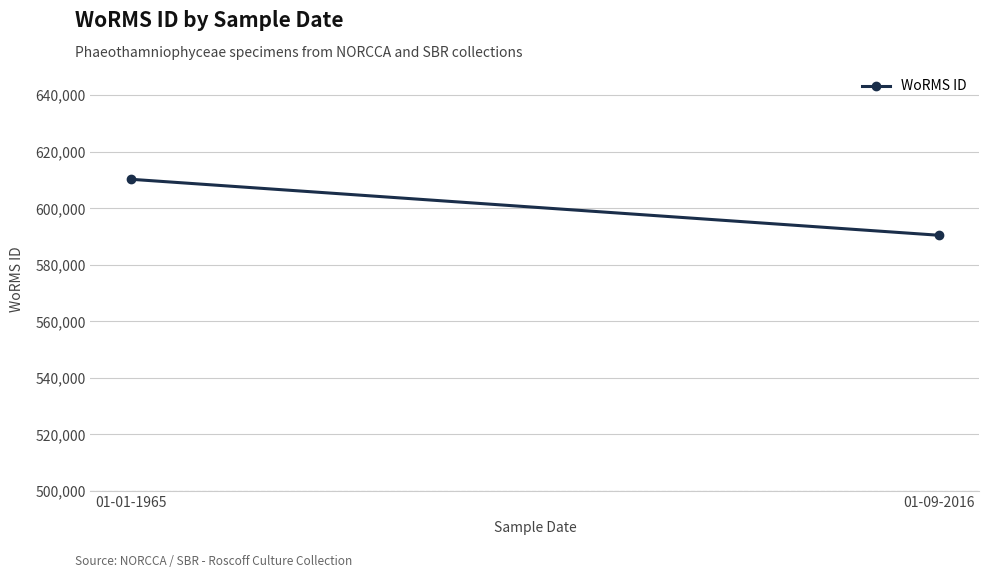

How many categories are shown in the chart?

2